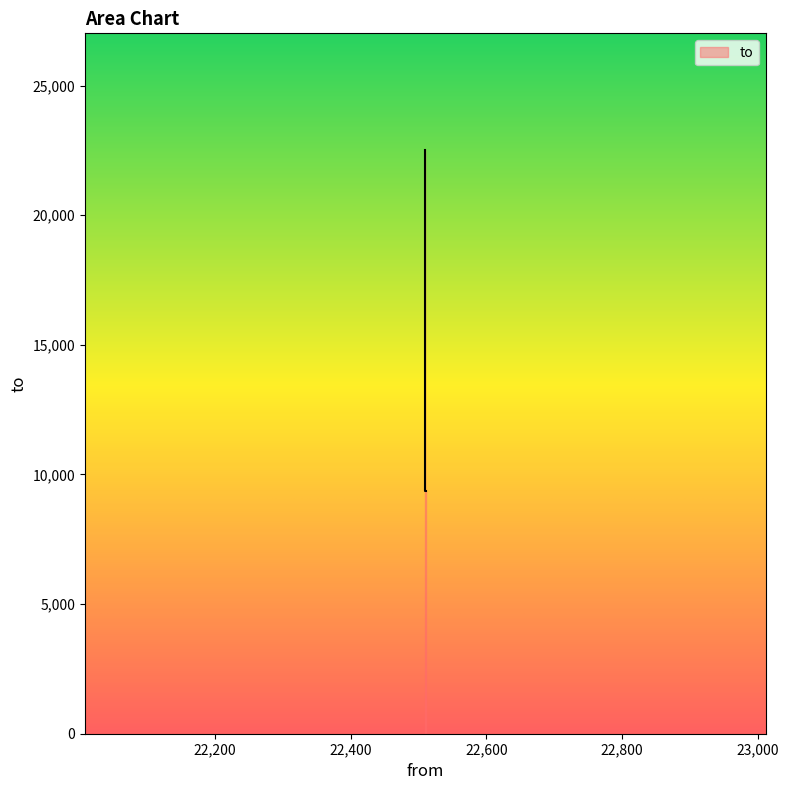

List the labels in order of value, smallest first.

22511, 22509, 22509